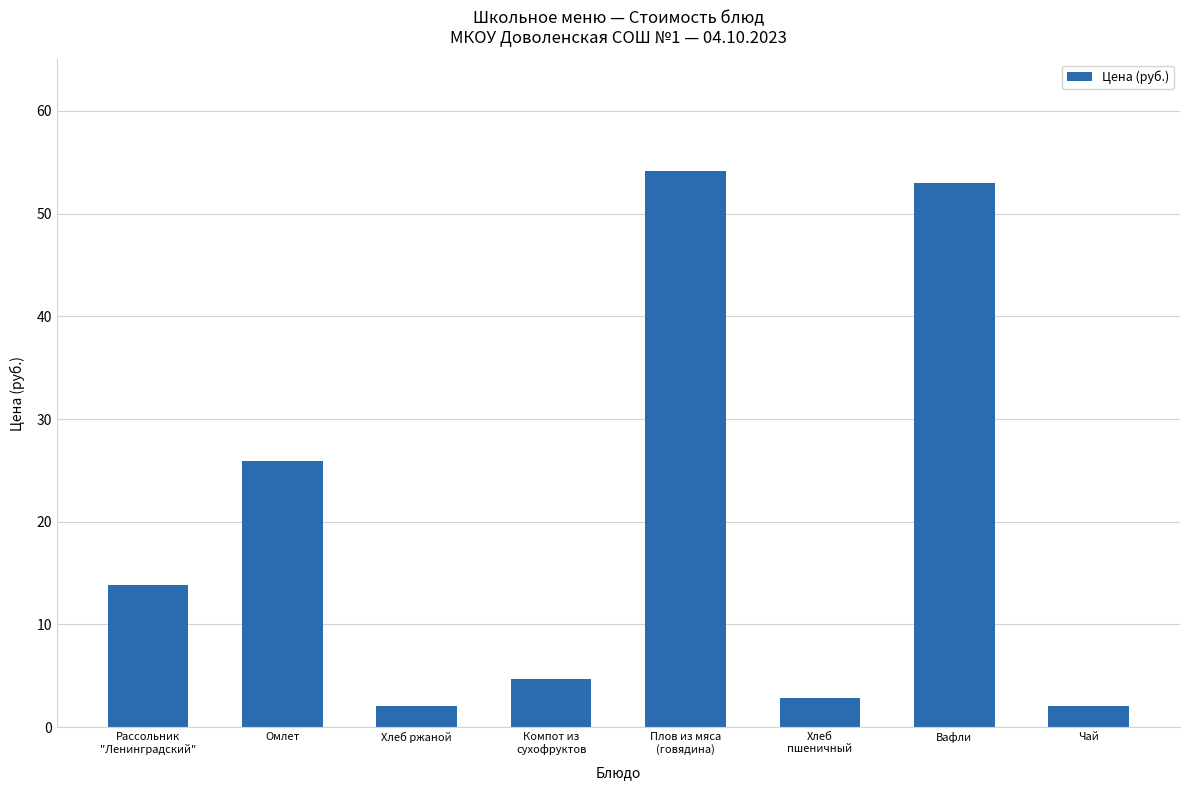

What is the average value?

19.8